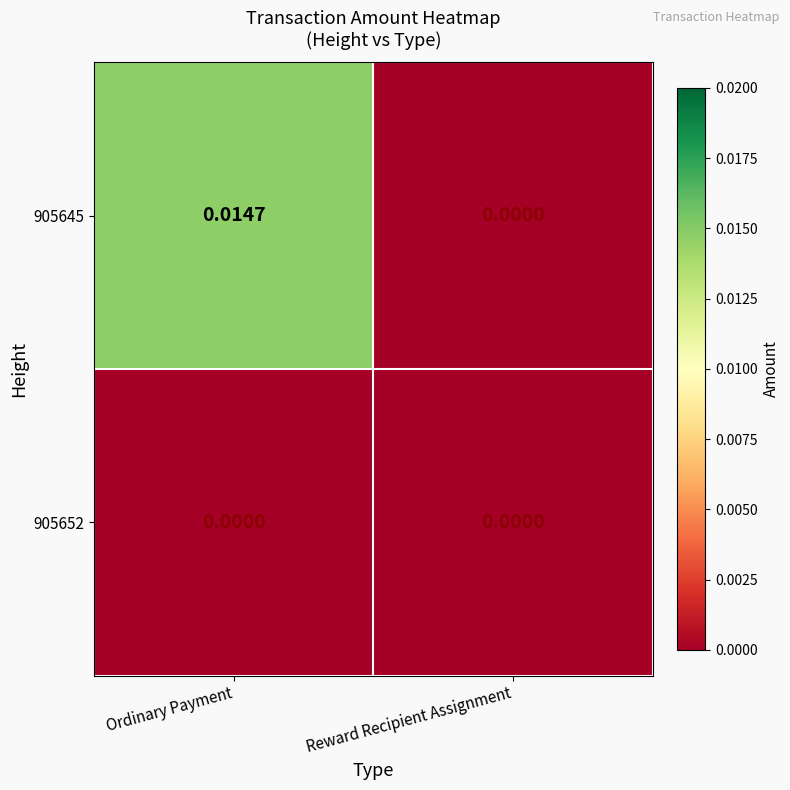

Is the value of 905652 at Ordinary Payment greater than the value of 905645 at Ordinary Payment?

No